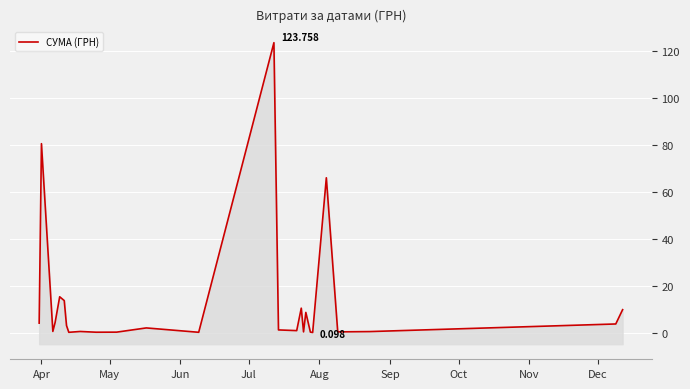

What is the difference between the second highest and minimum values?

80.6